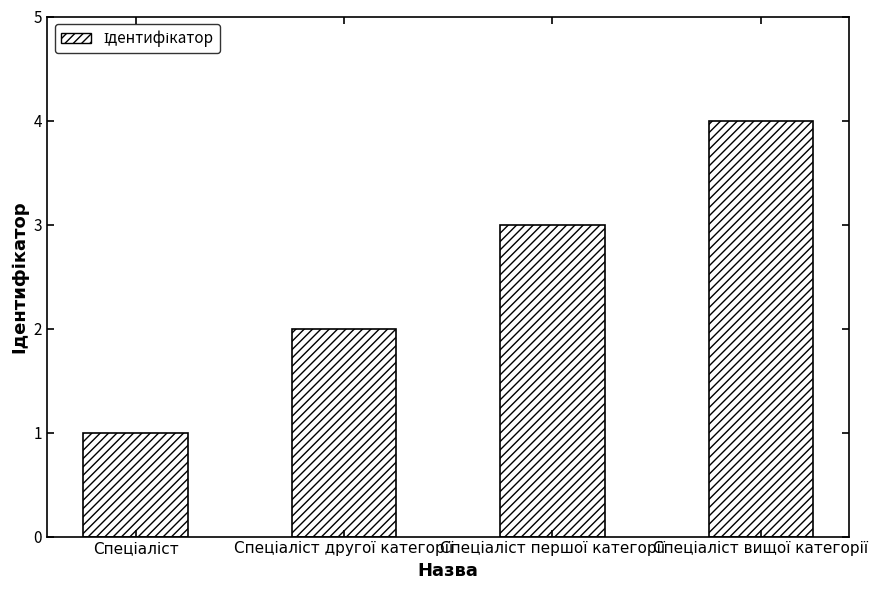

What is the difference between the maximum and minimum values?

3